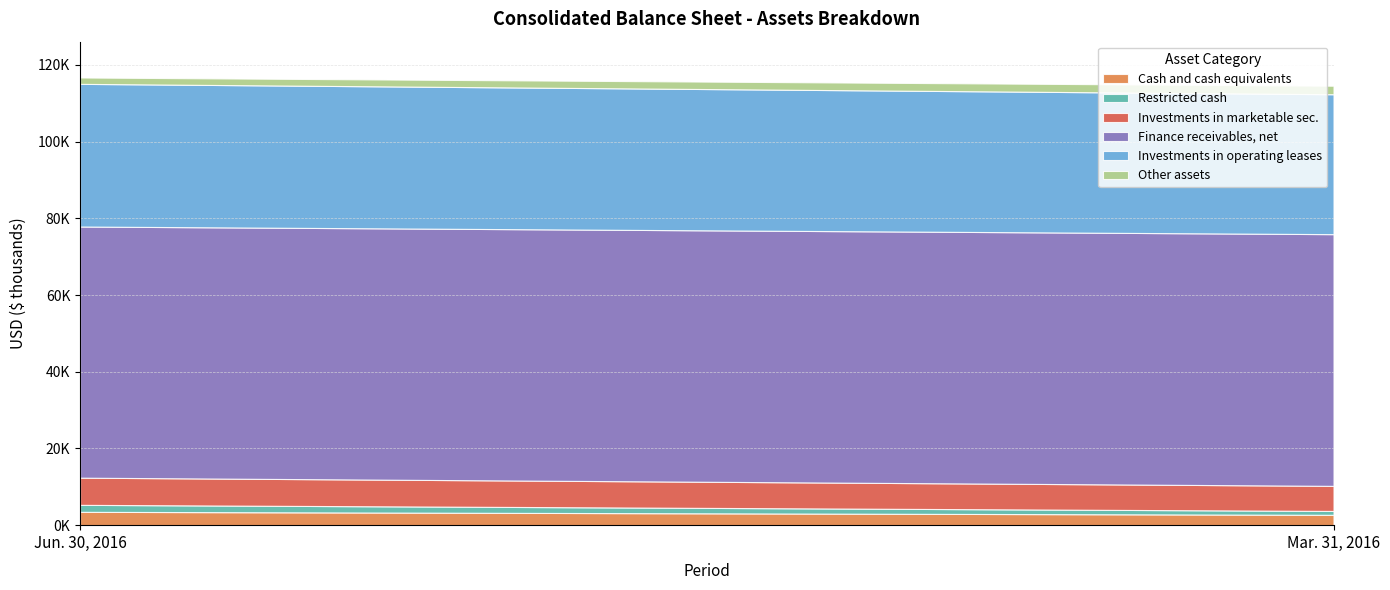

How many lines are shown in the chart?

6